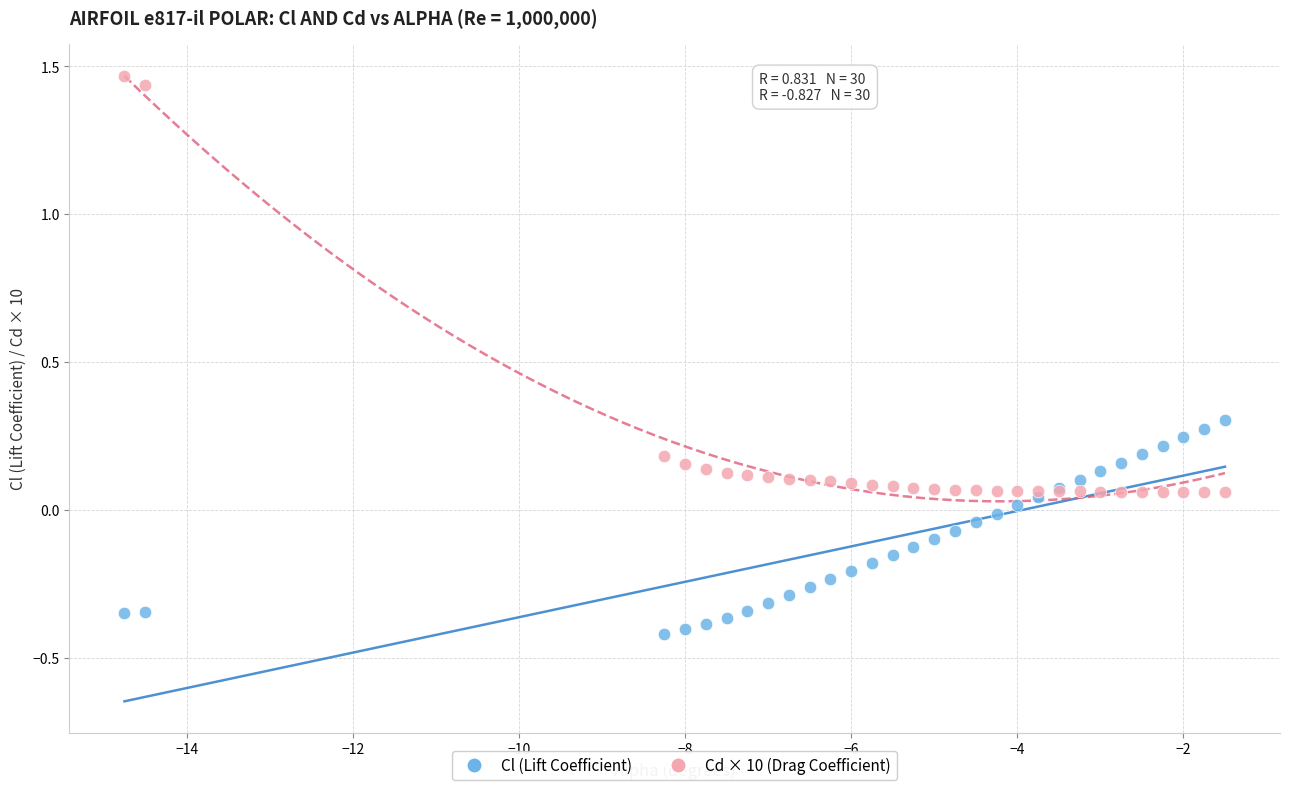

Which series has the widest spread of Y values?

Cd × 10 (Drag Coefficient)